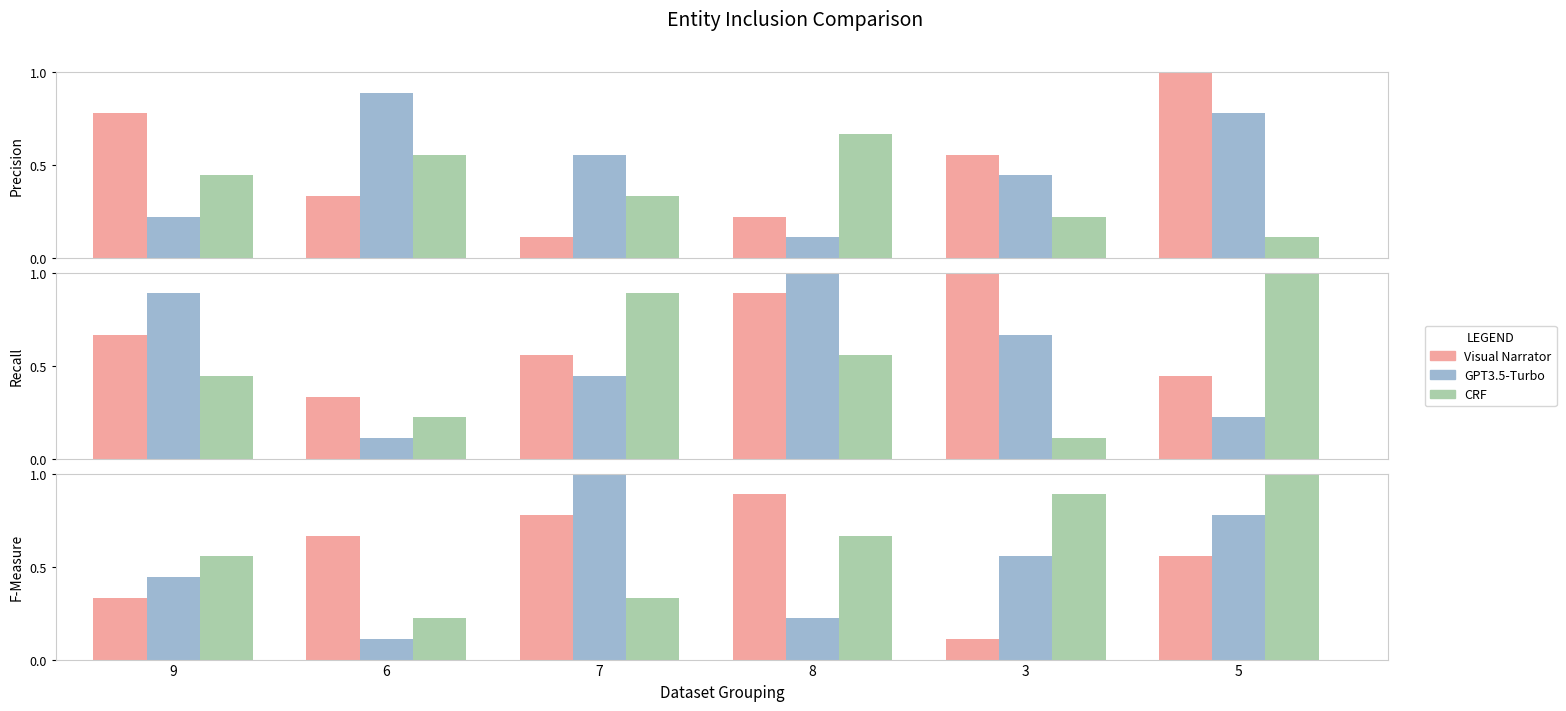

Rank the categories by GPT3.5-Turbo value from highest to lowest.

7, 5, 3, 9, 8, 6